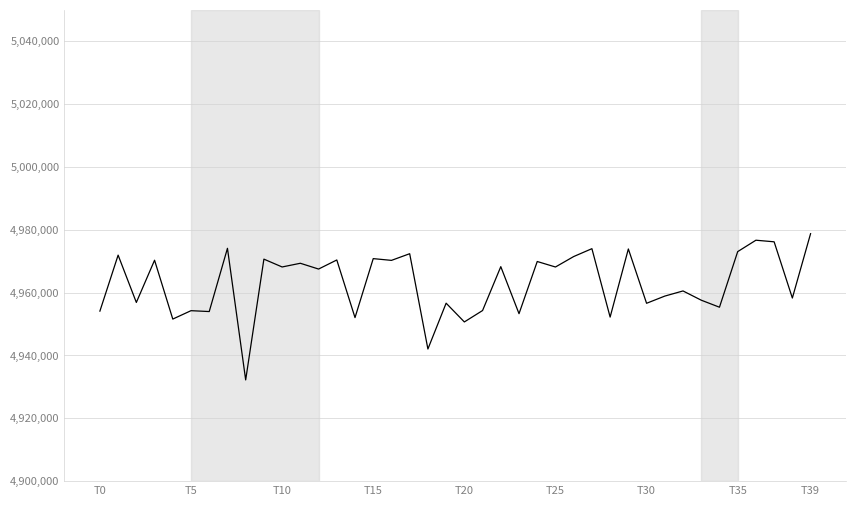

What is the minimum value shown in the chart?

4932217